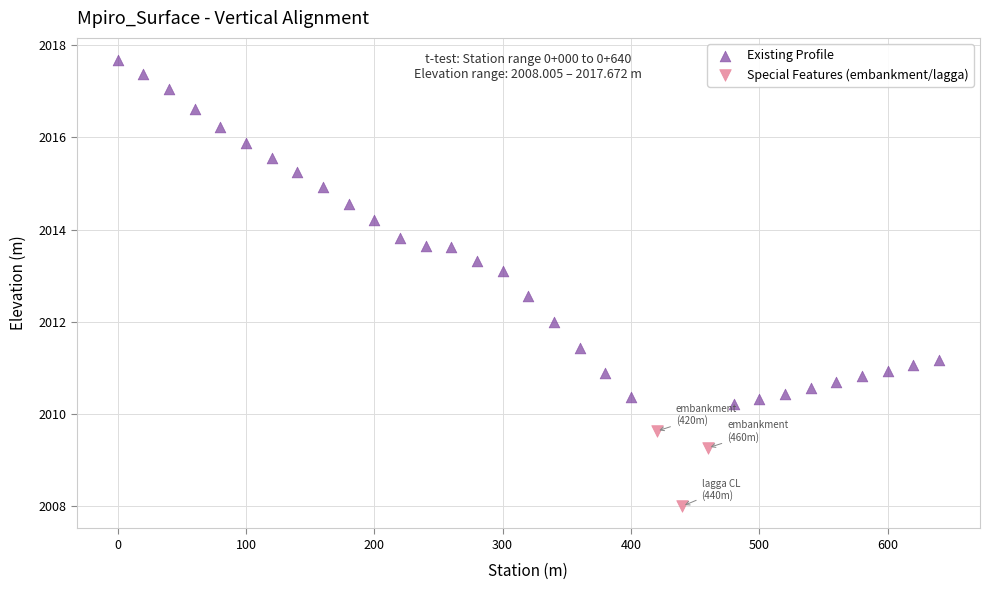

Which series reaches the minimum Y coordinate?

Special Features (embankment/lagga)